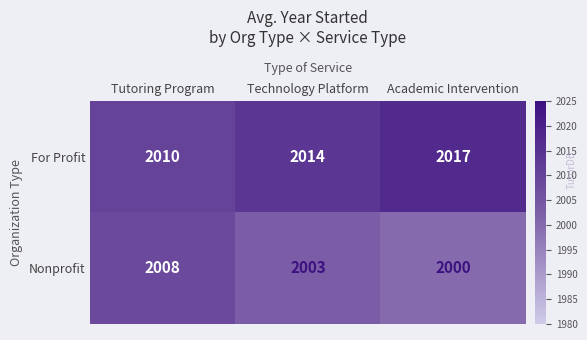

Reading left to right, list all the values displayed in this chart.

For Profit: Tutoring Program=2010	Technology Platform=2014	Academic Intervention=2017
Nonprofit: Tutoring Program=2008	Technology Platform=2003	Academic Intervention=2000